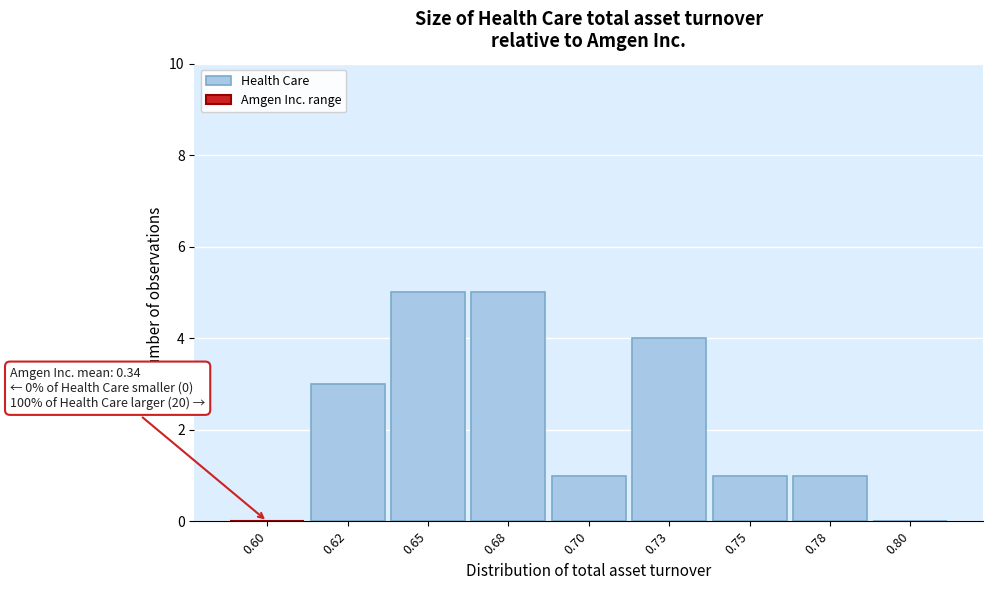

Reading right to left, transcribe all the data shown in this chart.

0.80=0	0.78=1	0.75=1	0.73=4	0.70=1	0.68=5	0.65=5	0.62=3	0.60=0